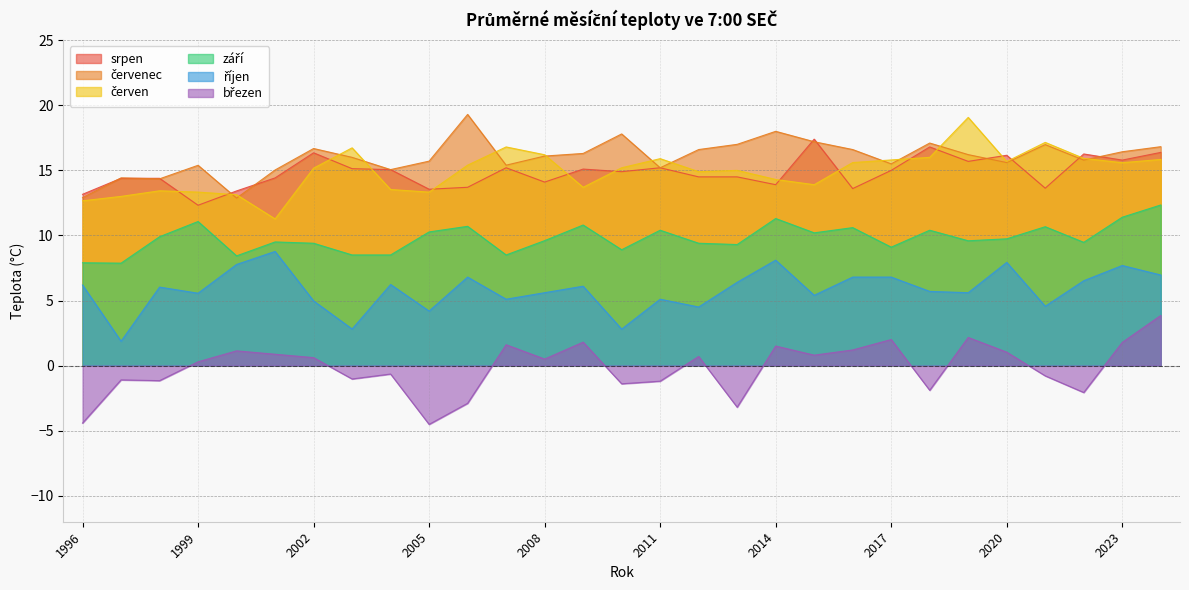

Rank the series by their maximum value, from highest to lowest.

červenec, červen, srpen, září, říjen, březen